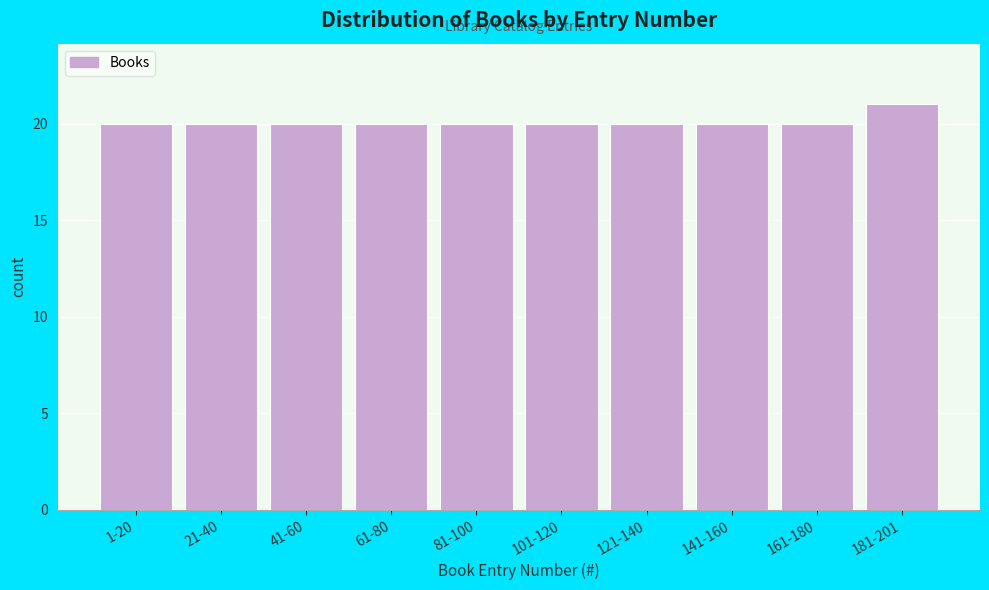

Reading left to right, transcribe all the data shown in this chart.

1-20=20	21-40=20	41-60=20	61-80=20	81-100=20	101-120=20	121-140=20	141-160=20	161-180=20	181-201=21